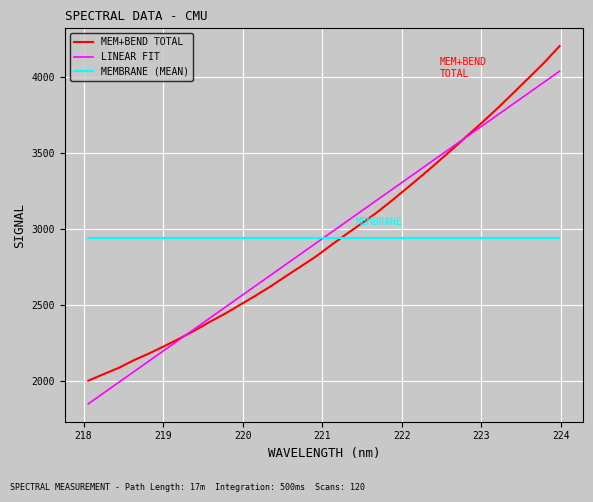

List the series in order of their peak value, highest first.

MEM+BEND TOTAL, LINEAR FIT, MEMBRANE (MEAN)